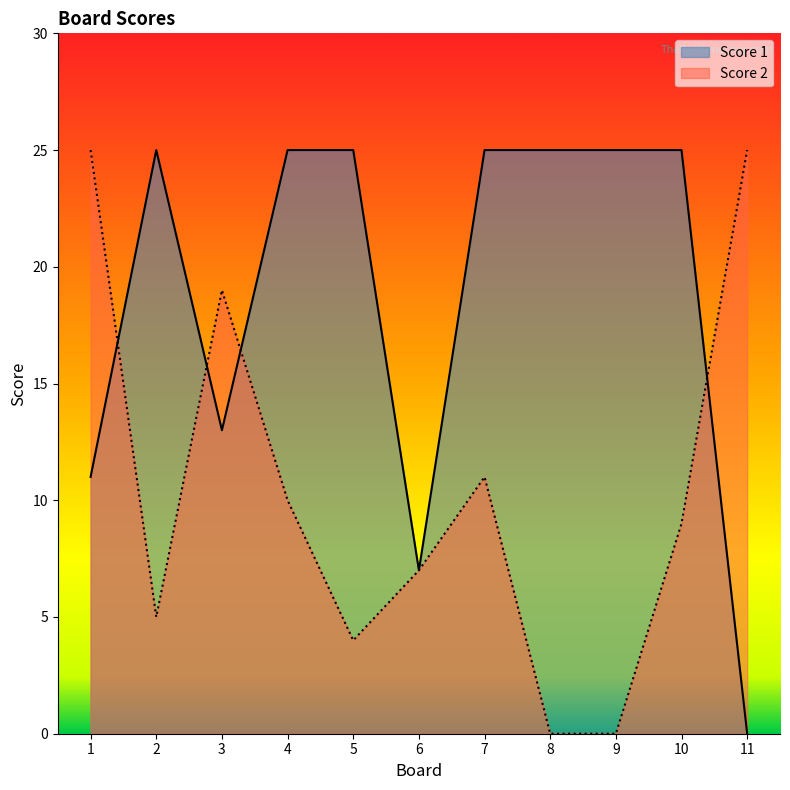

What is the difference between the Score 2 values at 6 and 5?

3